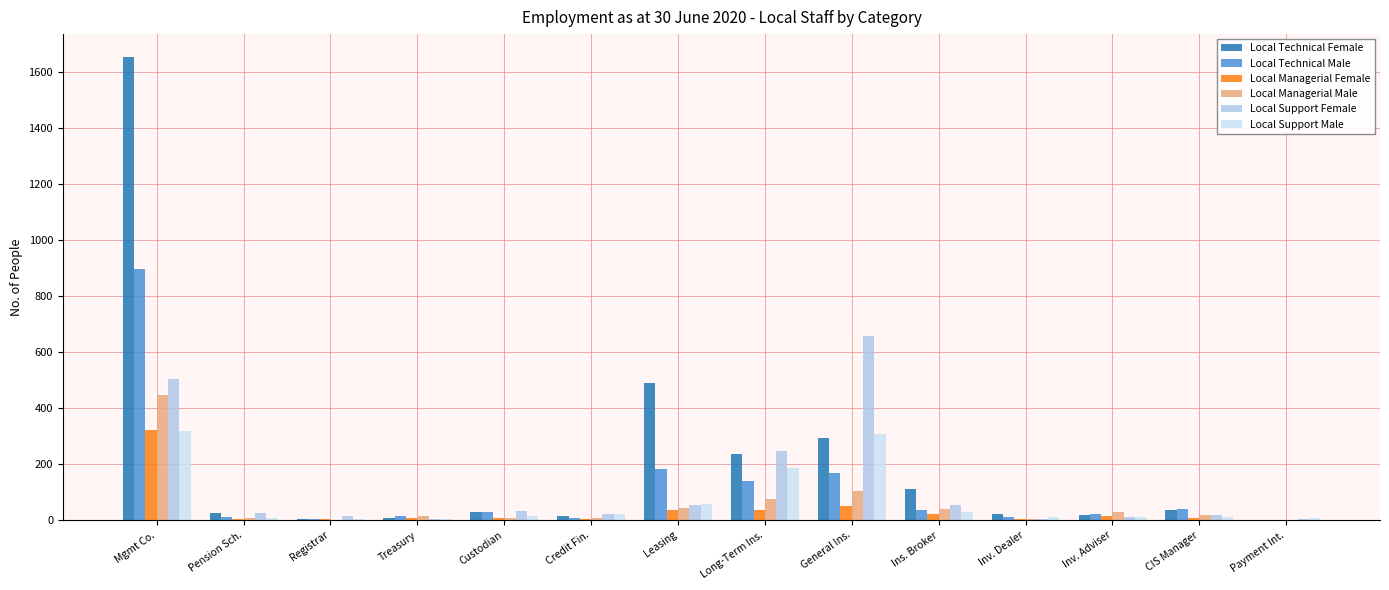

What is the sum of all Local Managerial Male values?

806